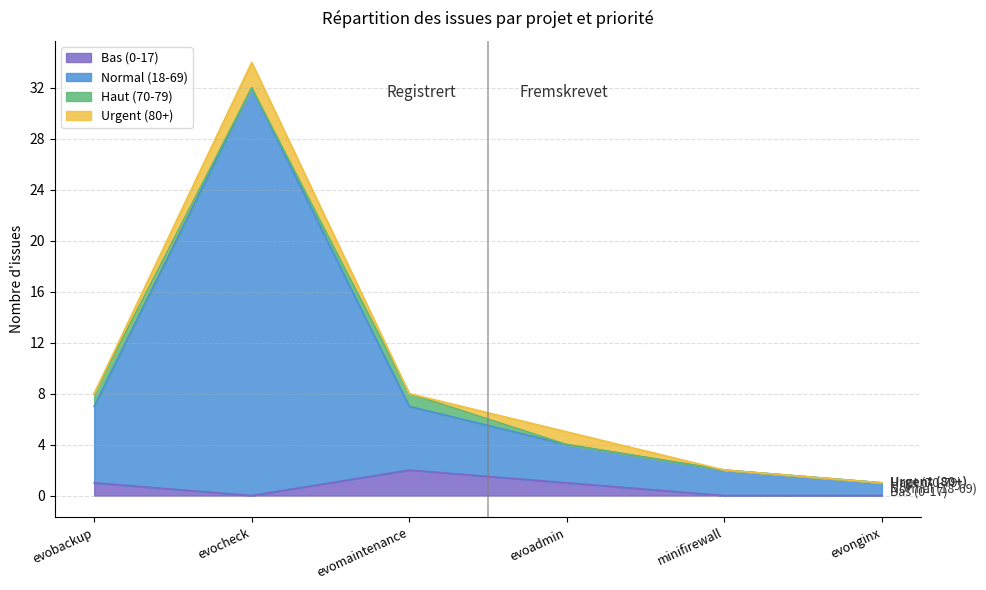

Does the chart display data point markers on the line(s)?

No